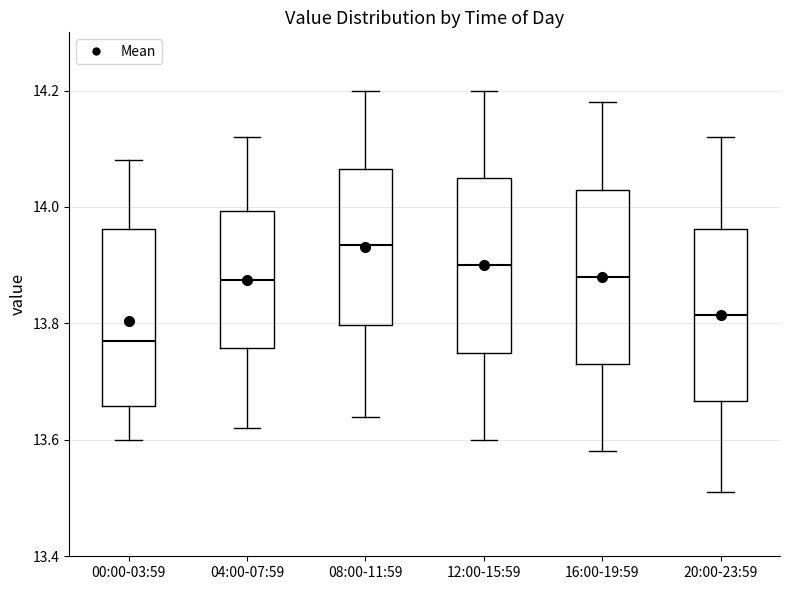

Reading left to right, transcribe this box plot: for each box, give where its median line is, the range the box spans, and where its two whiskers end, as read against the y-axis. The values are not printed on the chart, so give them approximately, as read against the axis.

00:00-03:59: median 13.78, box 13.66 to 13.96, whiskers 13.60 to 14.08
04:00-07:59: median 13.88, box 13.76 to 14.00, whiskers 13.62 to 14.12
08:00-11:59: median 13.94, box 13.80 to 14.06, whiskers 13.64 to 14.20
12:00-15:59: median 13.90, box 13.76 to 14.06, whiskers 13.60 to 14.20
16:00-19:59: median 13.88, box 13.74 to 14.04, whiskers 13.58 to 14.18
20:00-23:59: median 13.82, box 13.66 to 13.96, whiskers 13.52 to 14.12